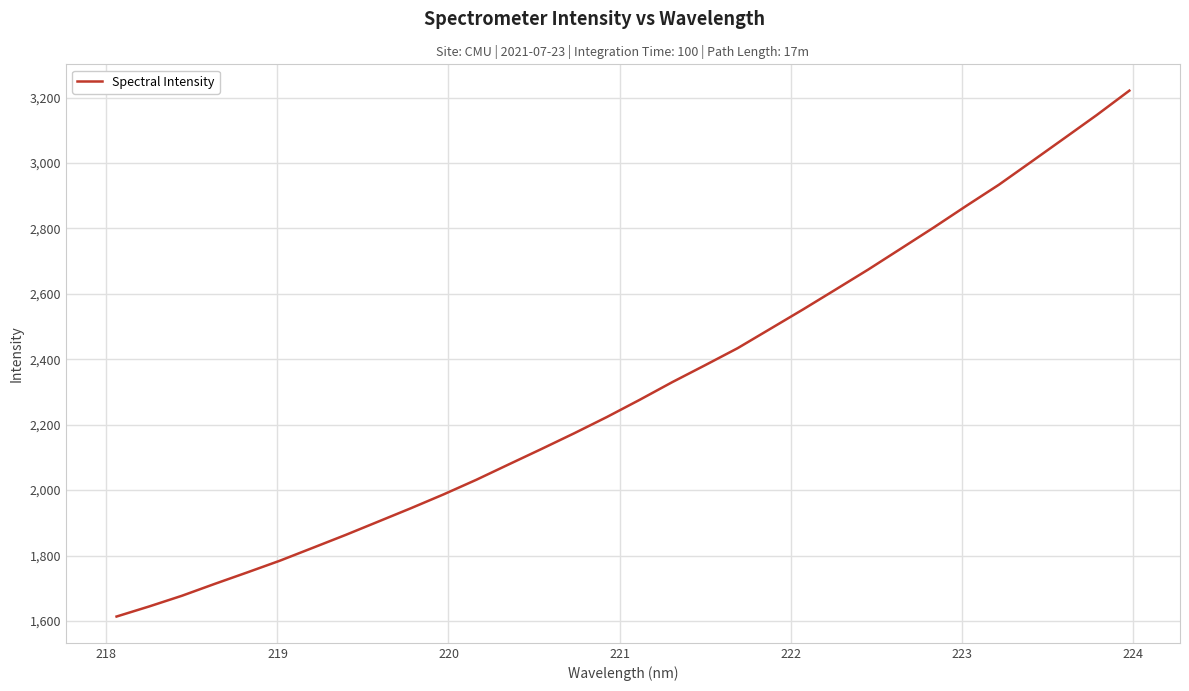

What is the smallest value displayed?

1613.5